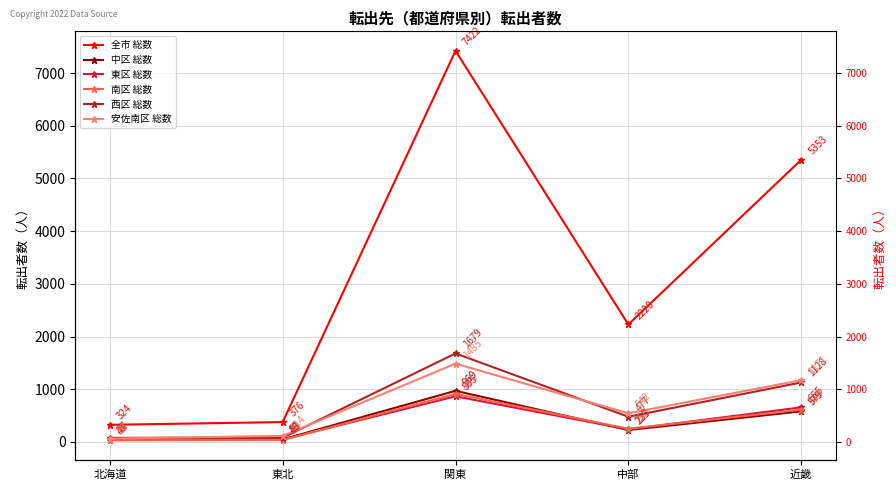

What is the difference between the second highest and minimum values in the 東区 総数 series?

620